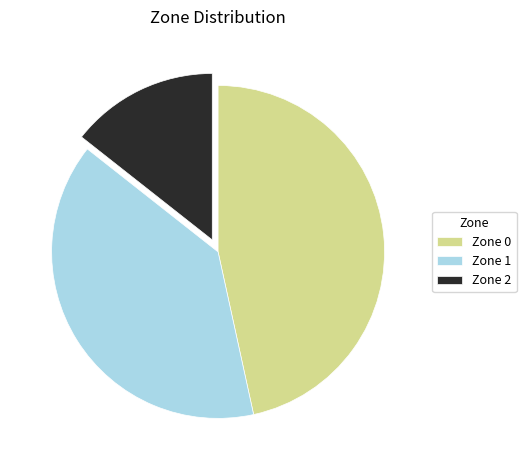

What is the smallest slice in the pie chart?

Zone 2